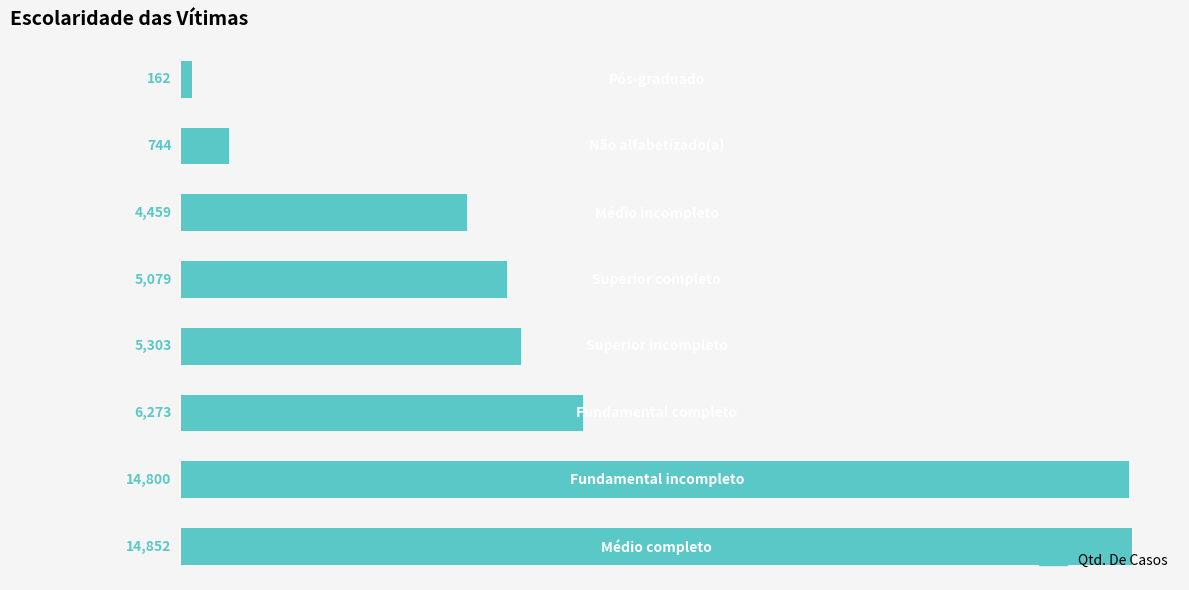

What is the smallest value displayed?

162